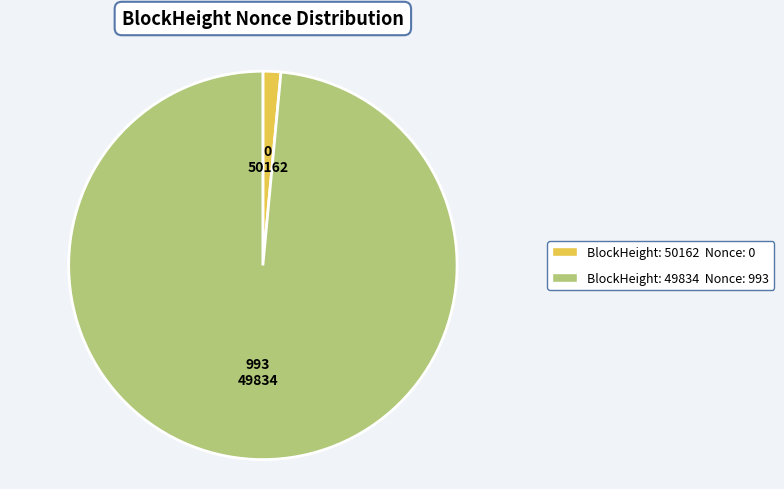

The 49834 slice represents 89% of the pie. True or false?

False